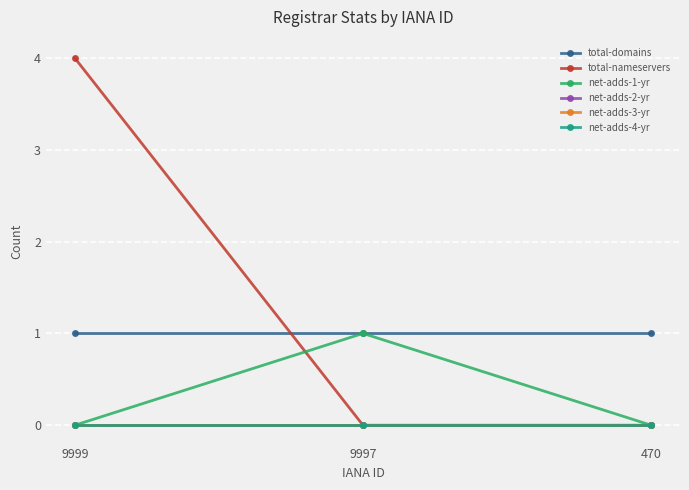

Does the chart display data point markers on the line(s)?

Yes